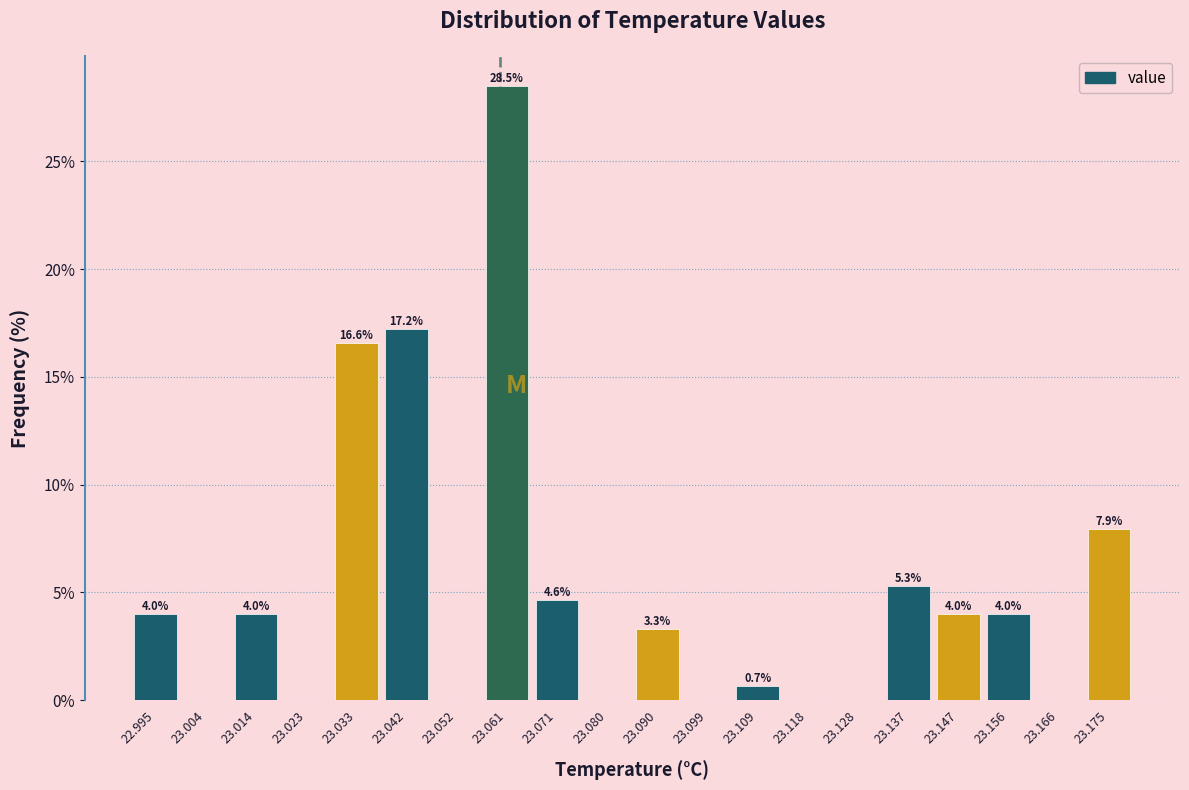

Which range on the x-axis has the tallest bar?

23.057 to 23.066